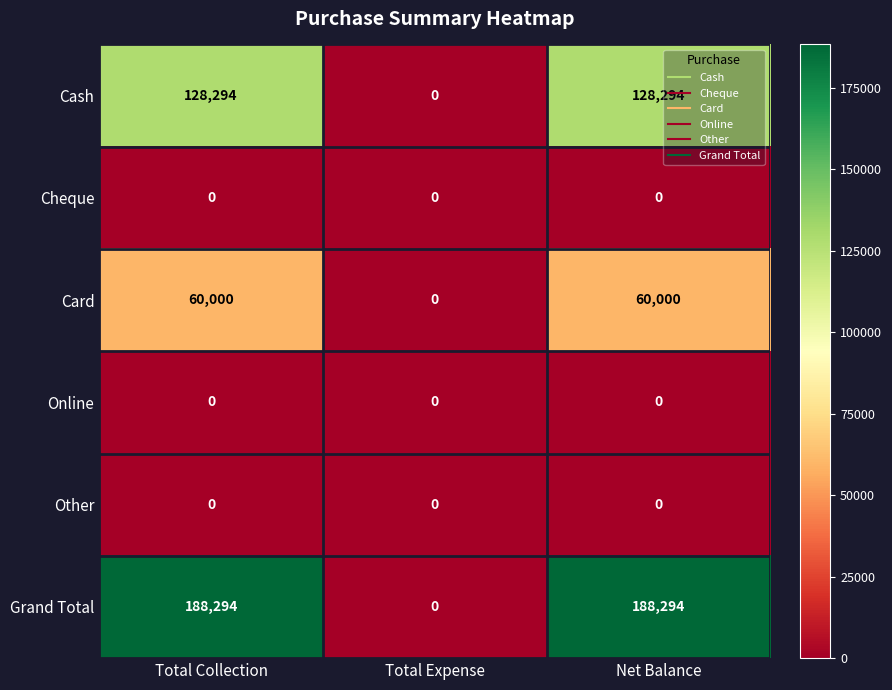

Reading left to right, list all the values displayed in this chart.

Cash: 128294	0	128294
Cheque: 0	0	0
Card: 60000	0	60000
Online: 0	0	0
Other: 0	0	0
Grand Total: 188294	0	188294